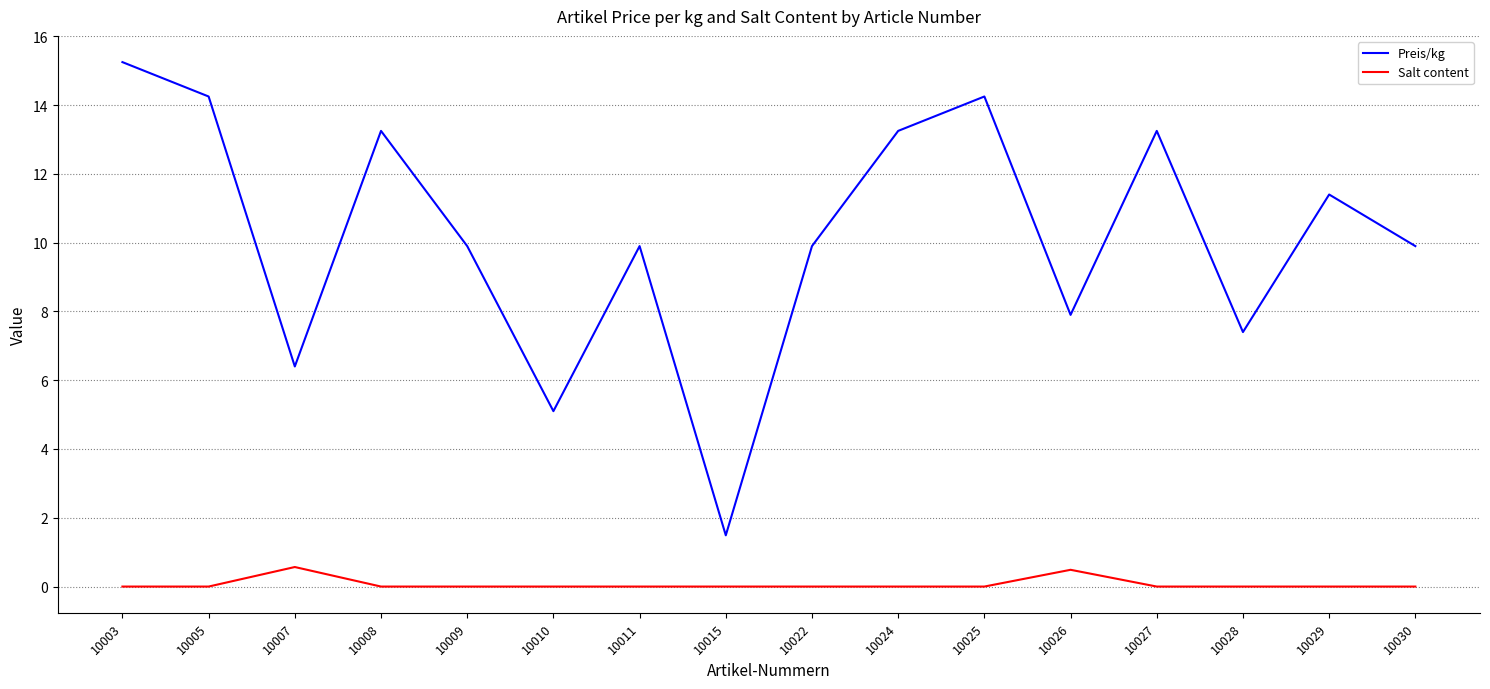

At how many categories does at least one series exceed 3?

15